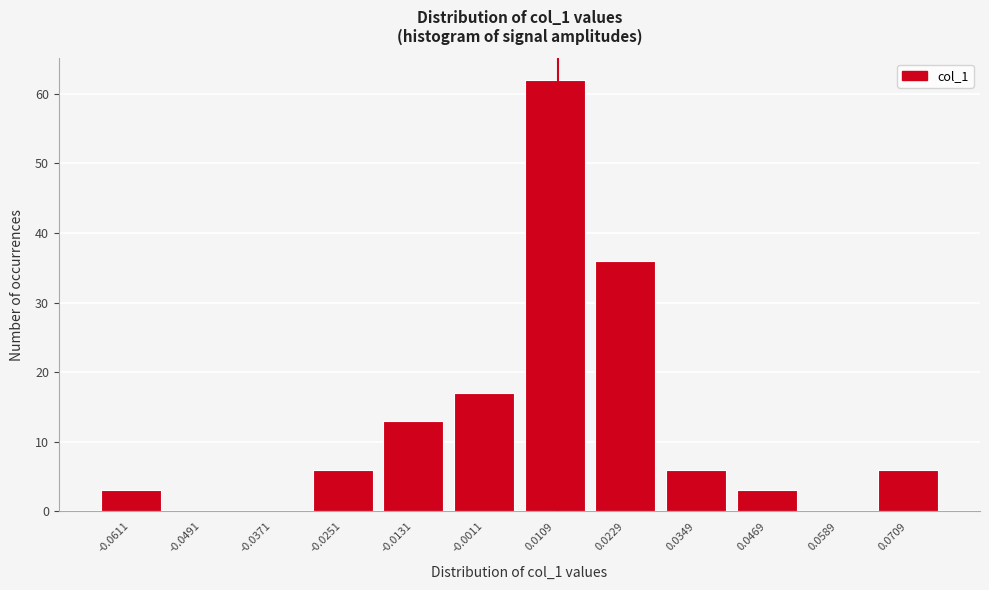

Over which range of the x-axis is the bar tallest?

0.004 to 0.016